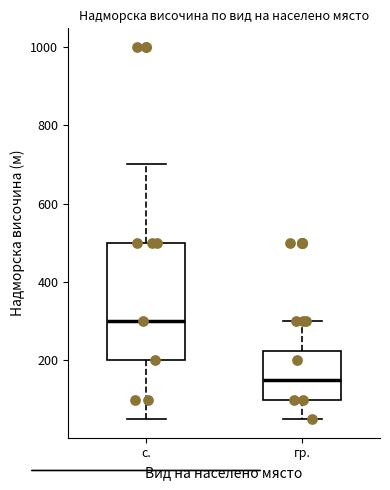

Which box is the tallest, from its lower edge to its upper edge?

с.